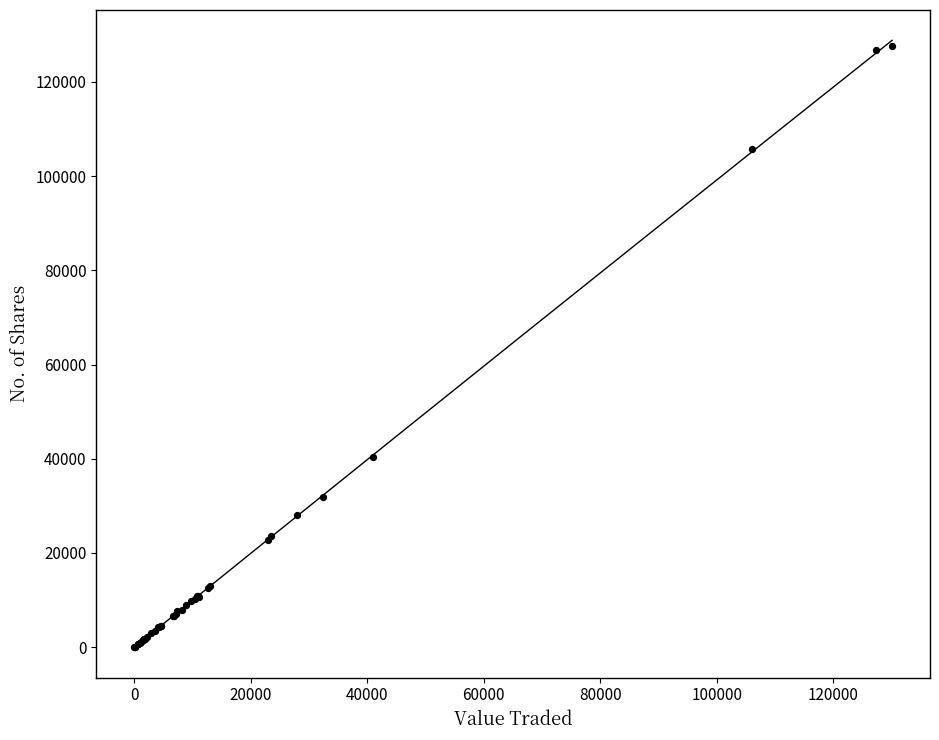

What Y value in the scatter plot is closest to 63836?

40478